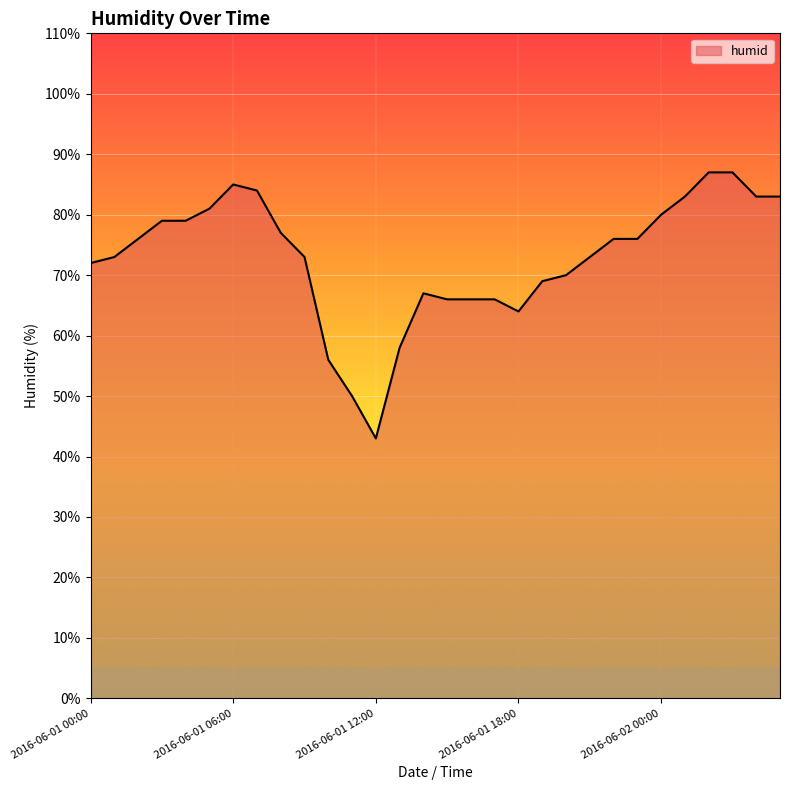

How many lines are shown in the chart?

1